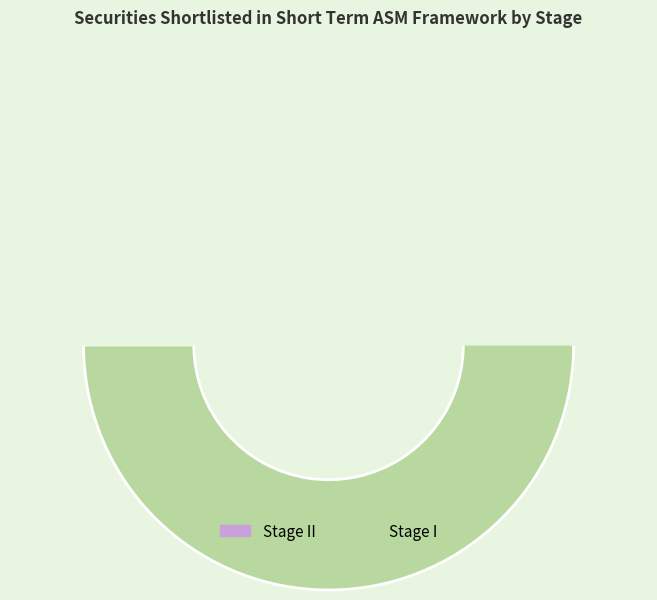

What is the total percentage of Stage I and Stage II?

100.0%